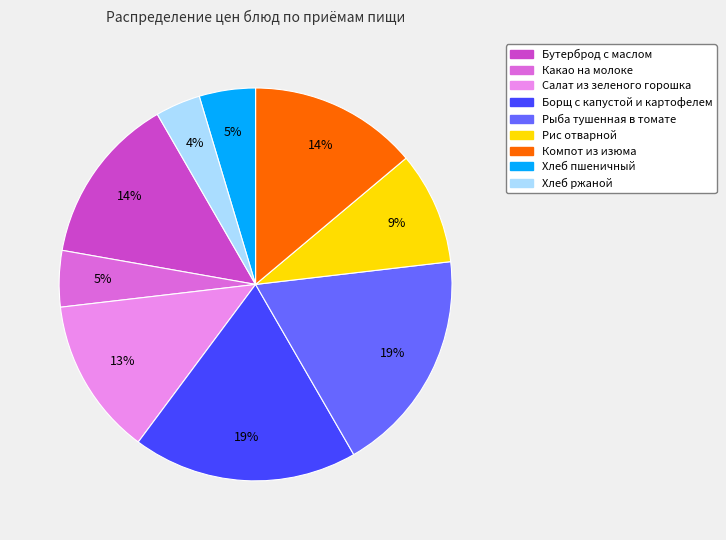

To the nearest percent, what is the difference between the Хлеб пшеничный and Хлеб ржаной slice percentages?

1%